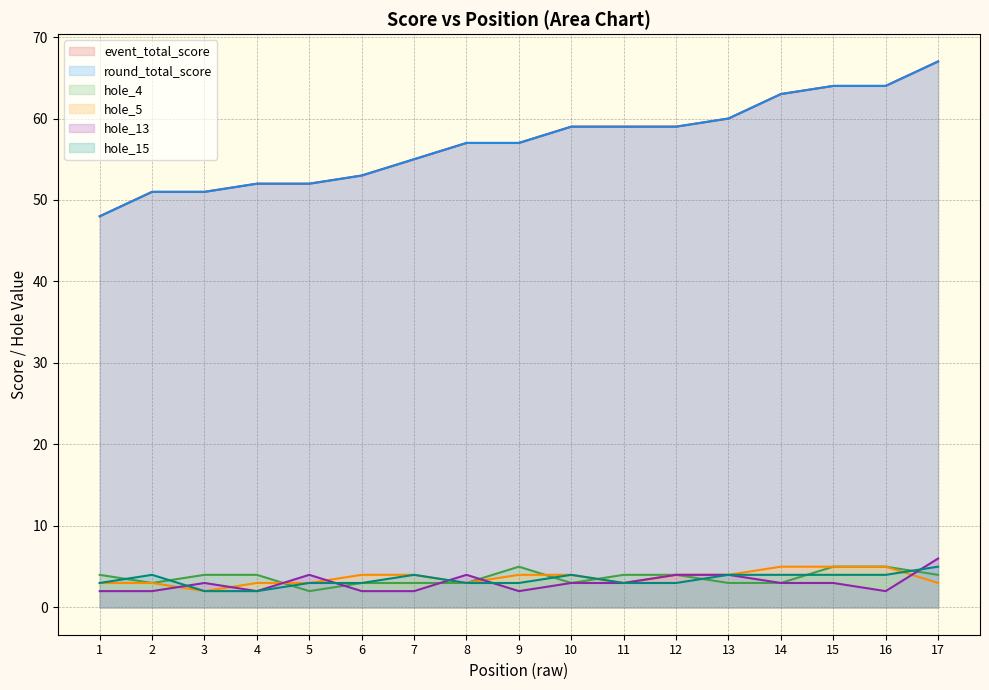

Does the chart have visible grid lines?

Yes